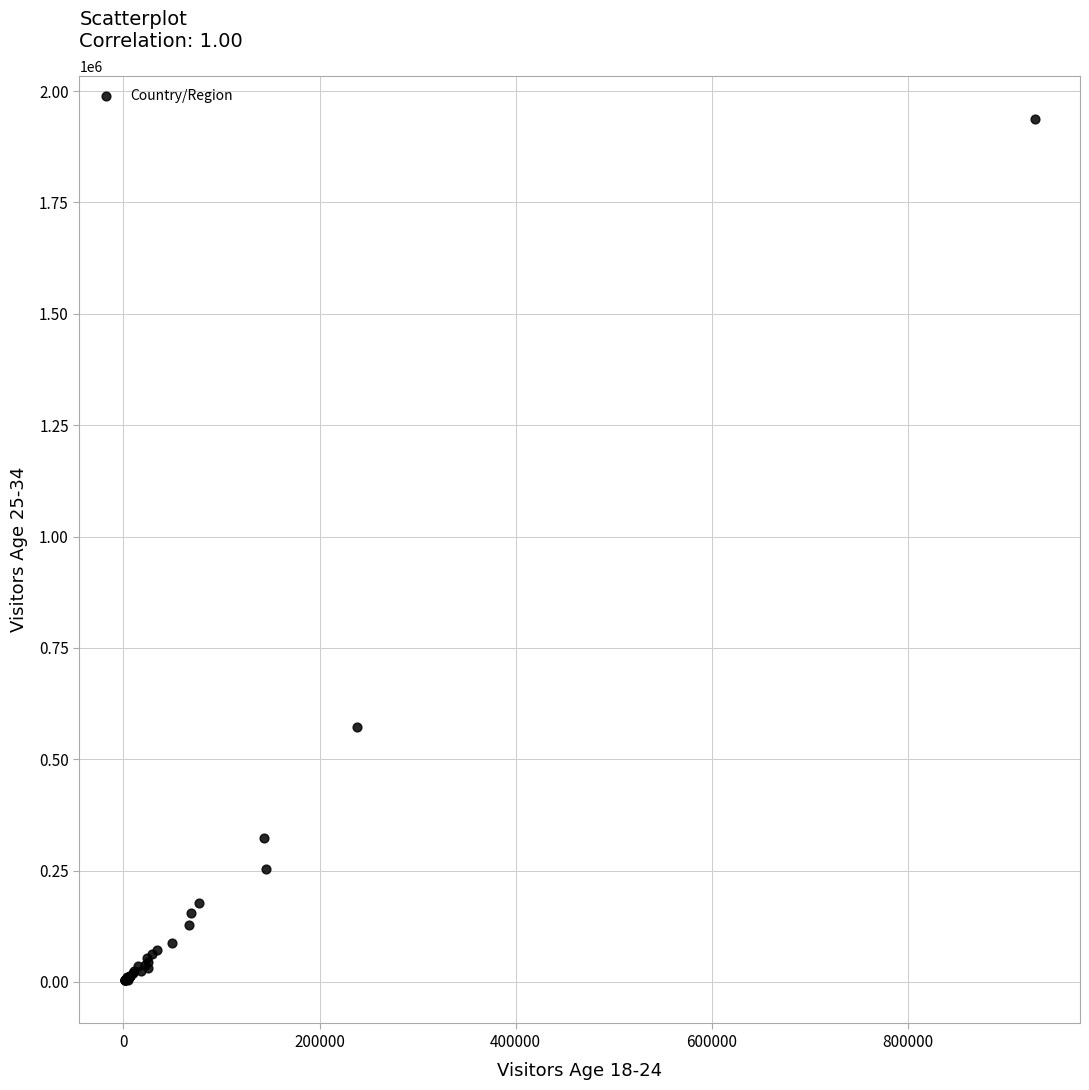

What Y value in the scatter plot is closest to 970313?

571369